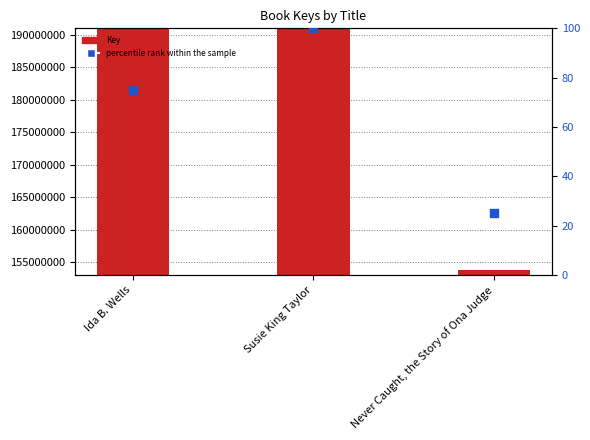

Which series has the largest total across all categories?

Key